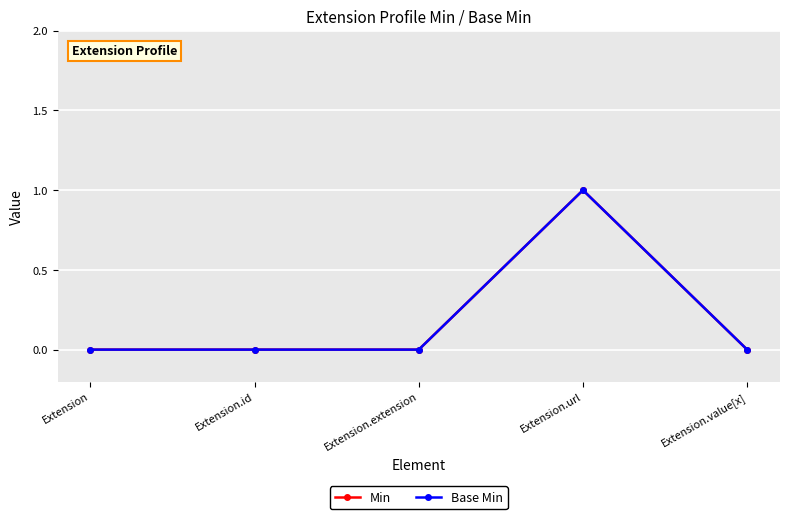

What are all the series names shown in the legend?

Min, Base Min